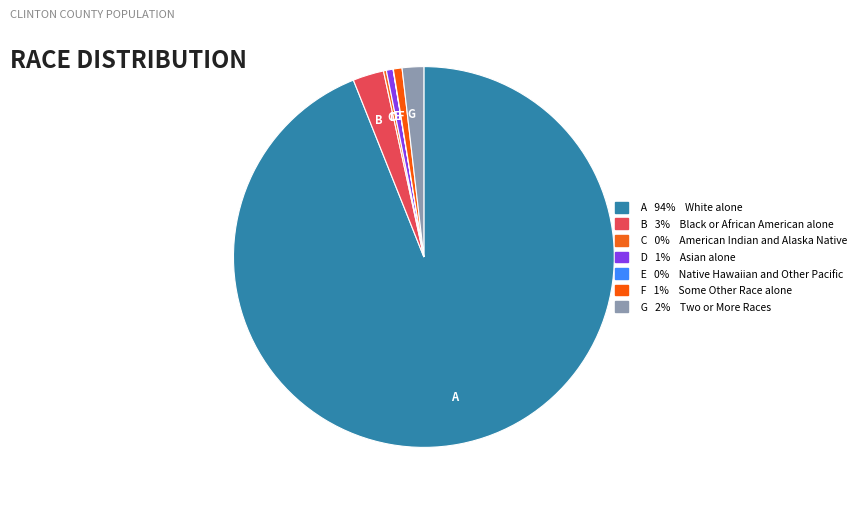

Which slice is the largest?

A